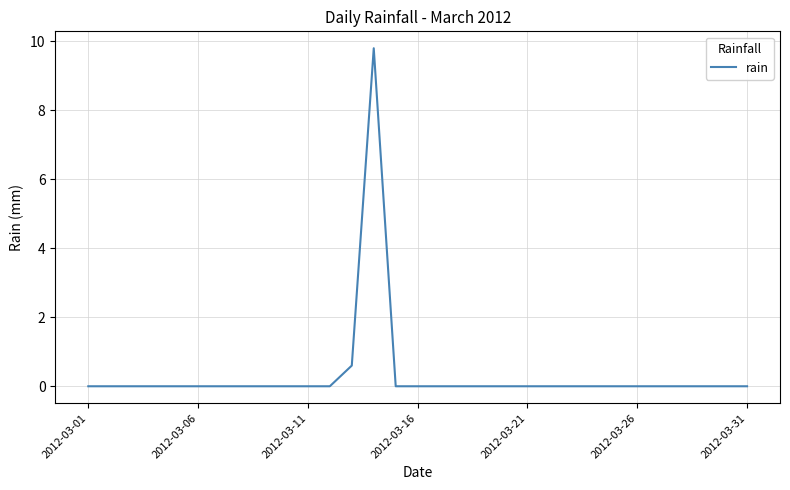

What is the difference between the maximum and minimum values?

9.8